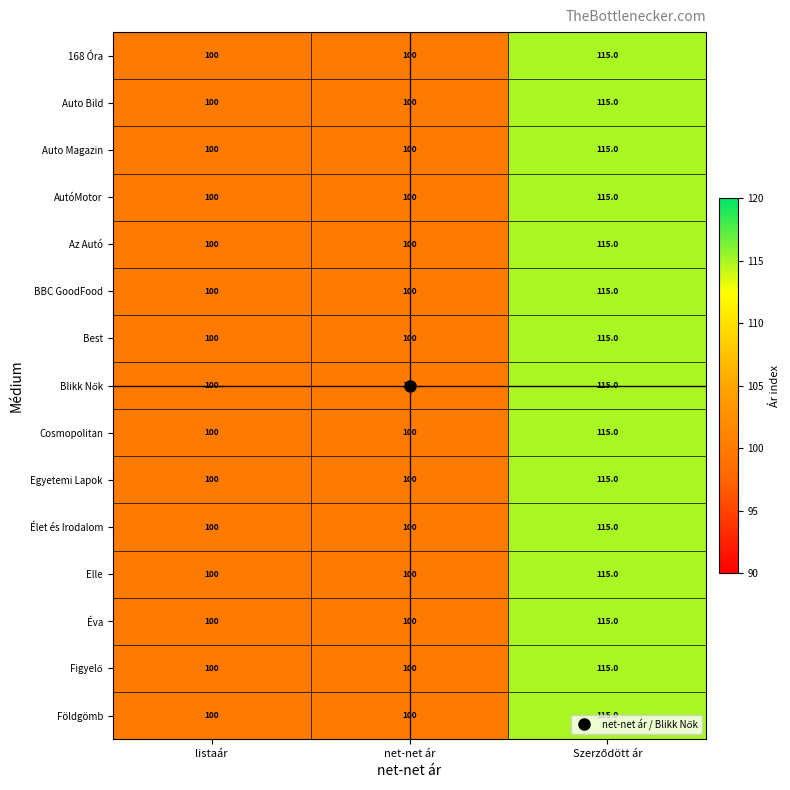

What is the sum of all Földgömb values?

315